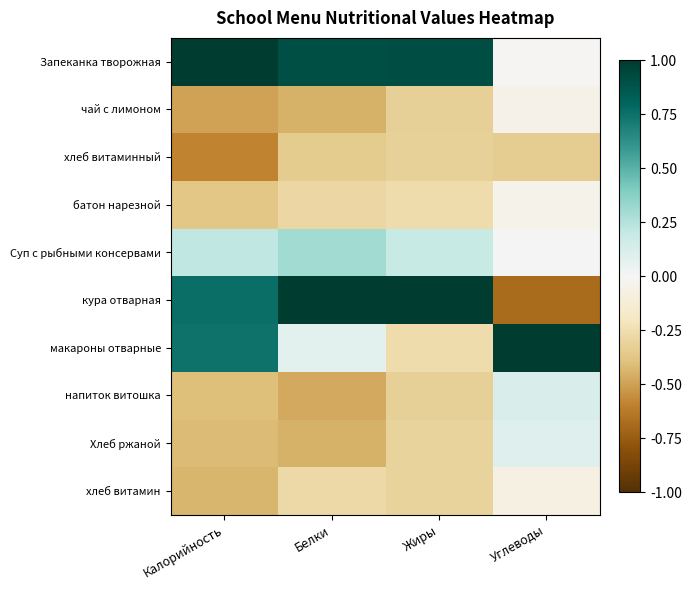

List the series in order of their peak value, highest first.

Запеканка творожная, кура отварная, макароны отварные, Суп с рыбными консервами, напиток витошка, Хлеб ржаной, батон нарезной, чай с лимоном, хлеб витамин, хлеб витаминный